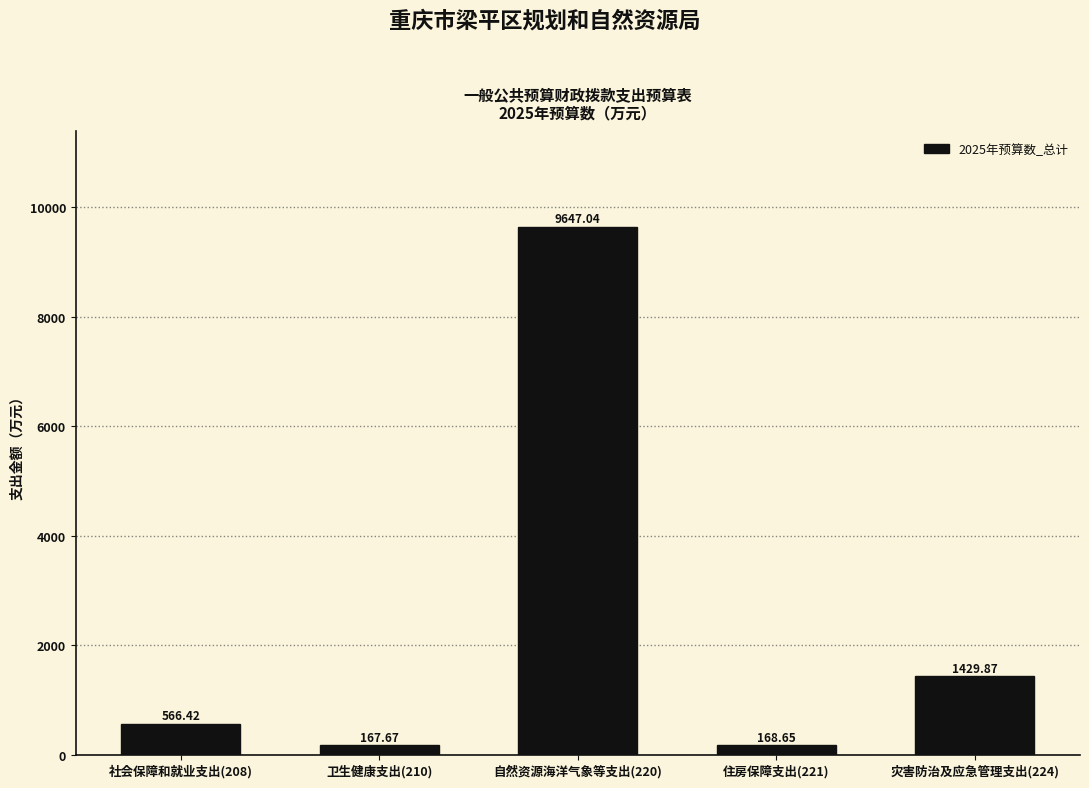

Between 灾害防治及应急管理支出(224) and 卫生健康支出(210), which is larger?

灾害防治及应急管理支出(224)